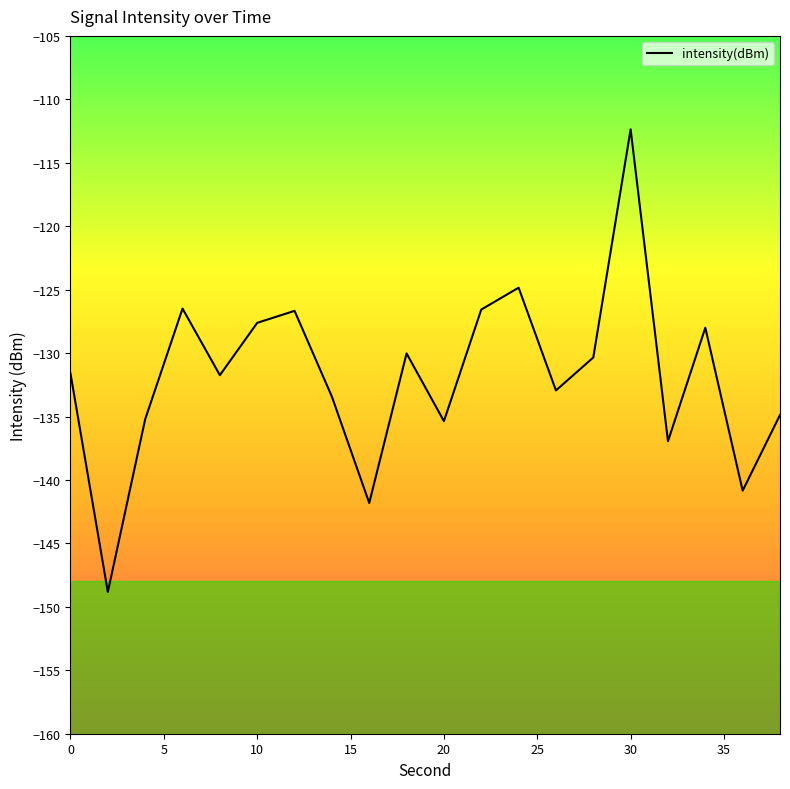

True or false: the data has more than 0 interior local peaks.

True